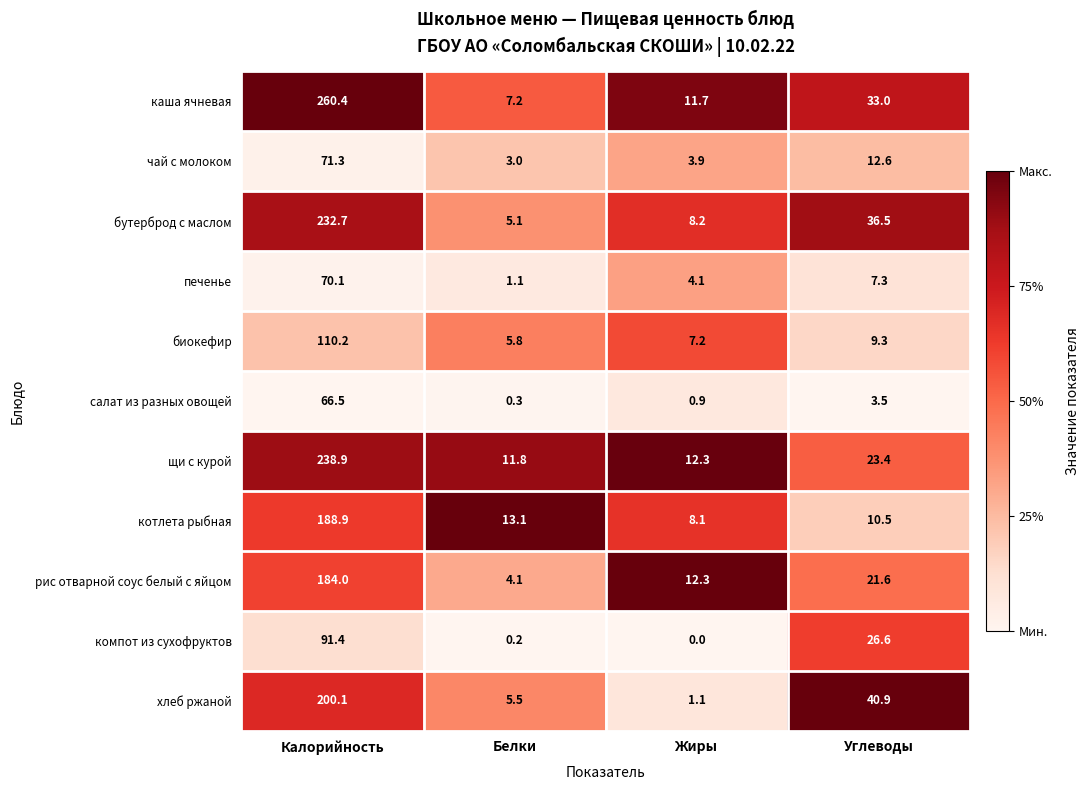

What is the greatest value displayed?

260.4